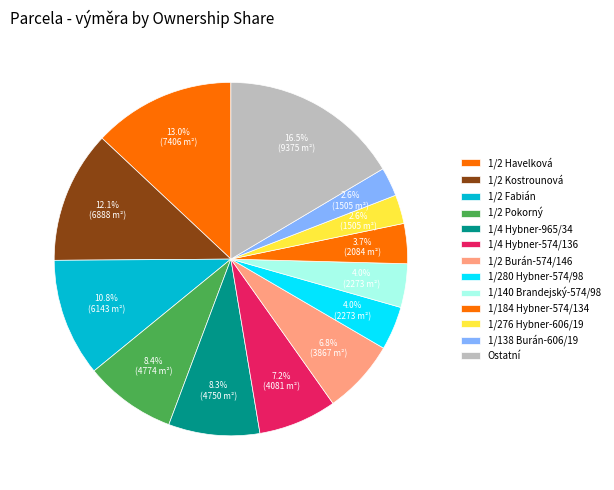

How much of the chart is everything except 1/2 Pokorný?

91.6%